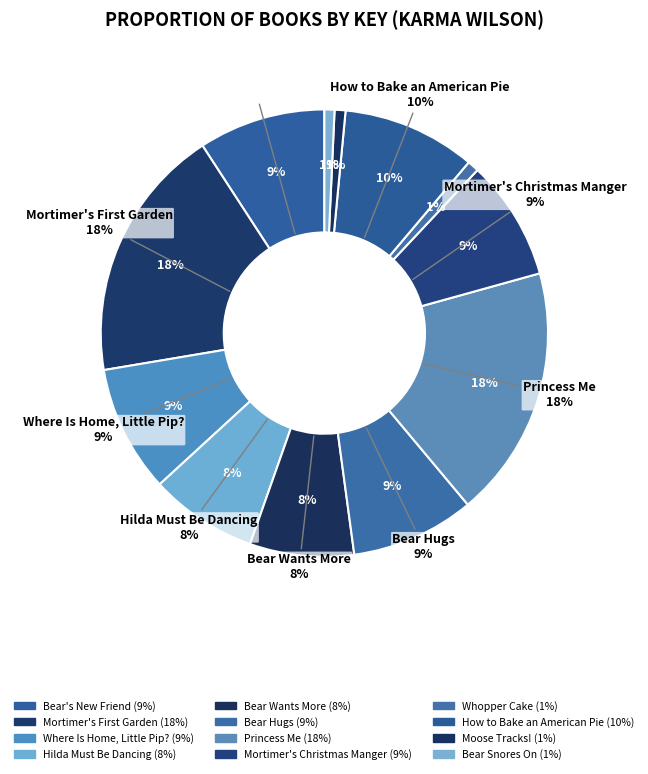

To the nearest percent, what is the average slice percentage?

8%